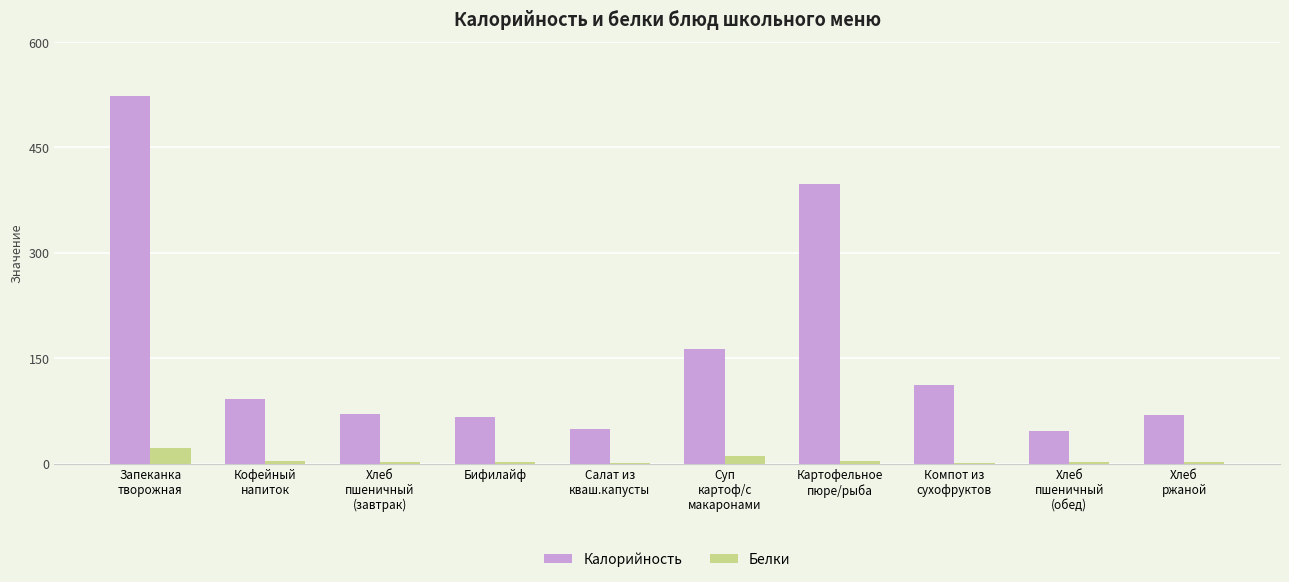

Where does the Белки series first go above 2?

Запеканка
творожная